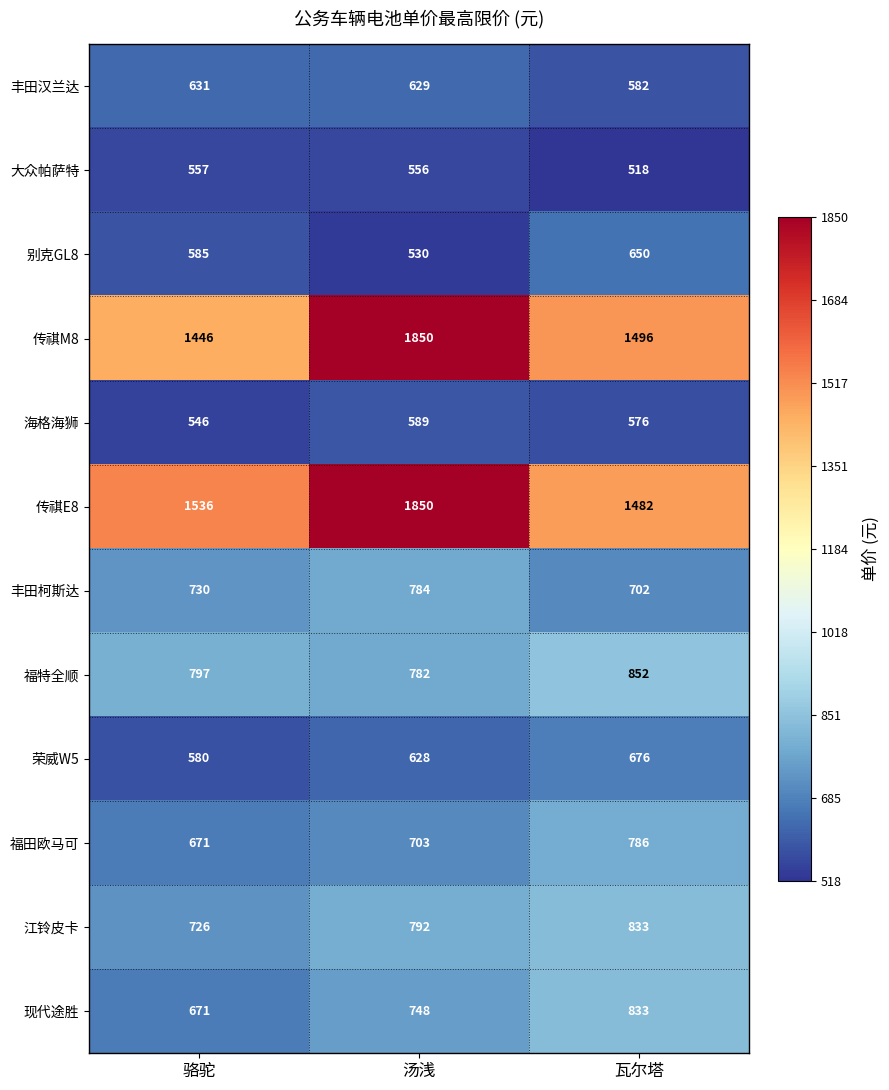

At which label is 海格海狮 closest to 567?

瓦尔塔